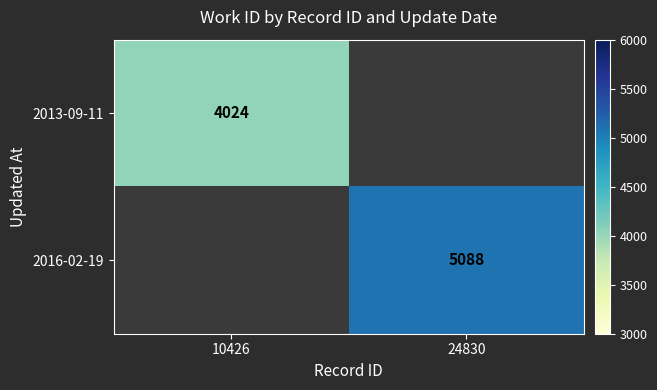

How many data points does each series have?

2